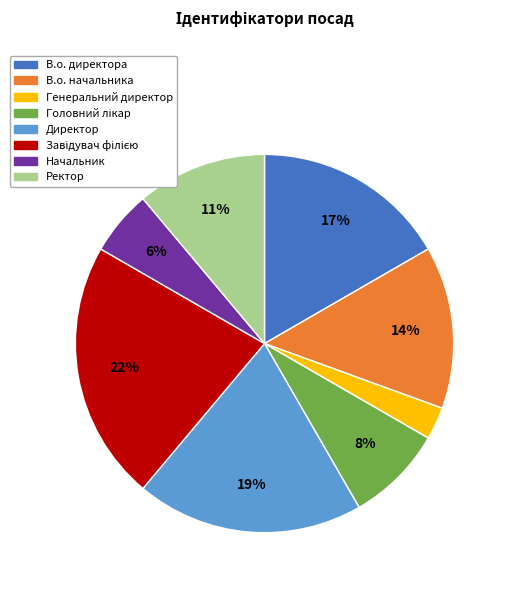

The В.о. начальника slice represents 14% of the pie. True or false?

True